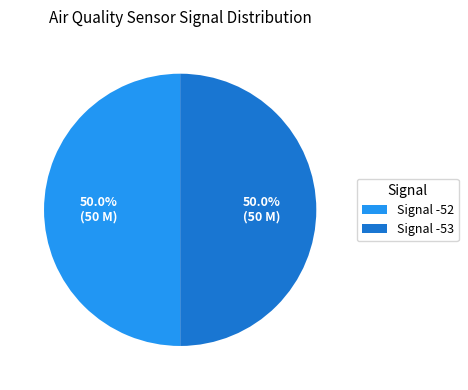

Approximately how many times larger is the value at Signal -52 compared to Signal -53?

1.0